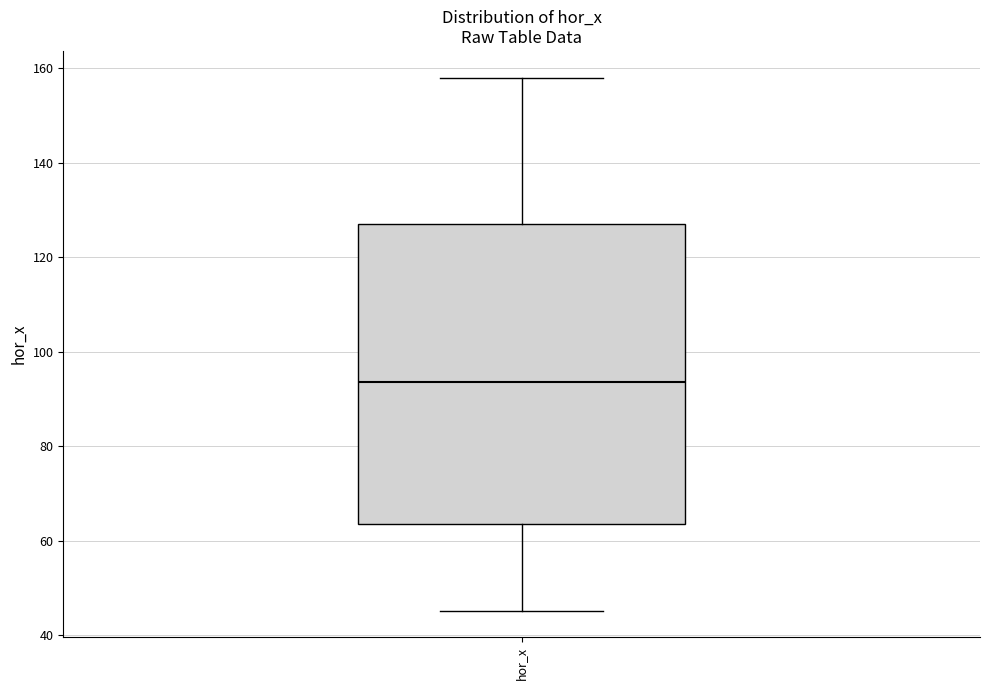

Read this box plot against the y-axis: the position of the median line, the range covered by the box, and the ends of both whiskers. The values are not printed on the chart, so give them approximately, as read against the axis.

median 94, box 64 to 128, whiskers 46 to 158